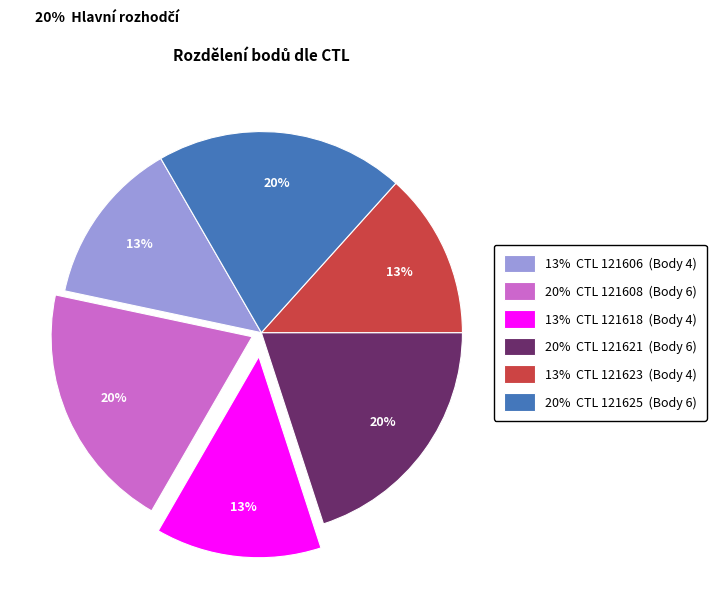

Is there any slice that represents more than half of the pie?

No